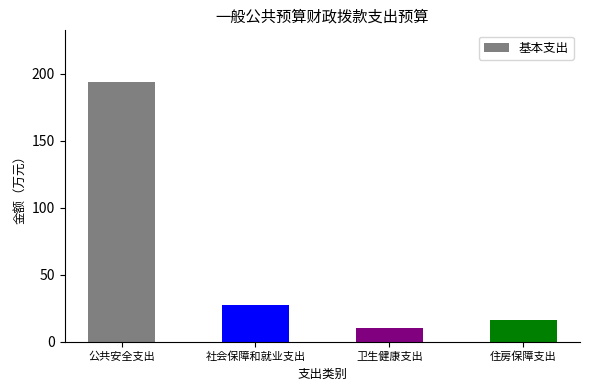

What is the label of the 1st bar from the right?

住房保障支出